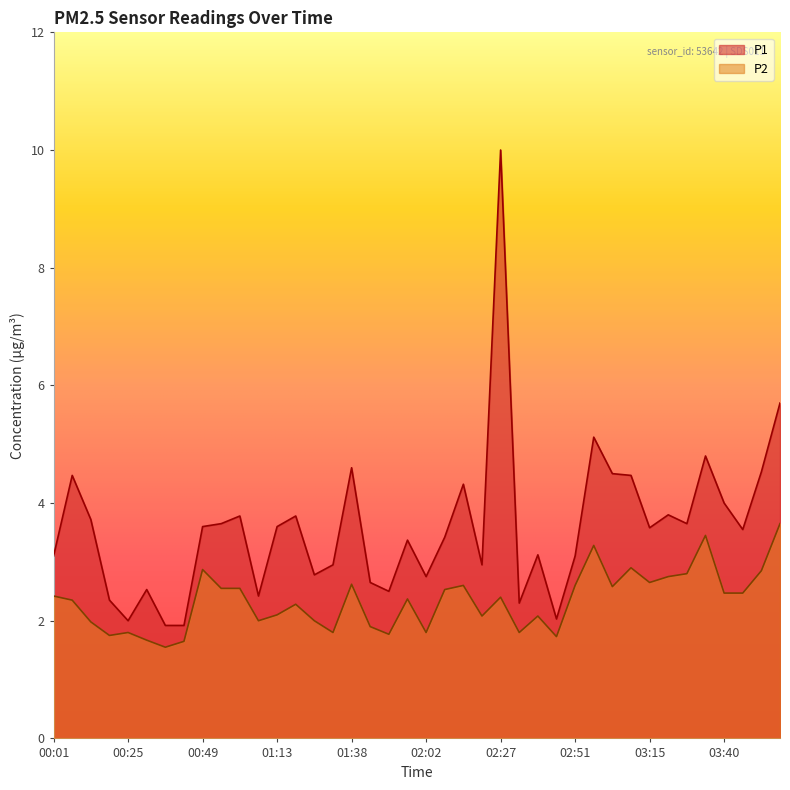

Rank the categories by P1 value from highest to lowest.

02:27, 03:58, 02:57, 03:33, 01:38, 03:52, 03:03, 00:07, 03:09, 02:14, 03:40, 03:21, 01:01, 01:19, 00:13, 00:55, 03:27, 00:49, 01:13, 03:15, 03:46, 02:08, 01:56, 02:39, 00:01, 02:51, 01:32, 02:21, 01:25, 02:02, 01:44, 00:31, 01:50, 01:07, 00:19, 02:33, 02:45, 00:25, 00:37, 00:43